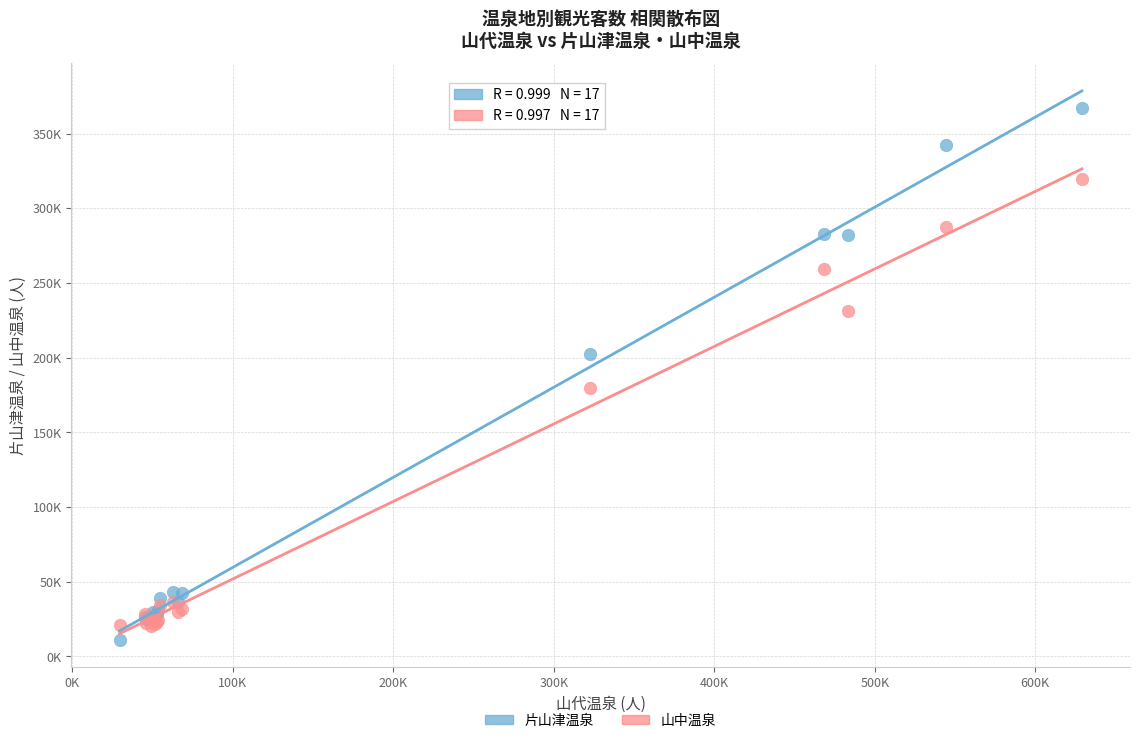

Which series contains the lowest Y value?

片山津温泉